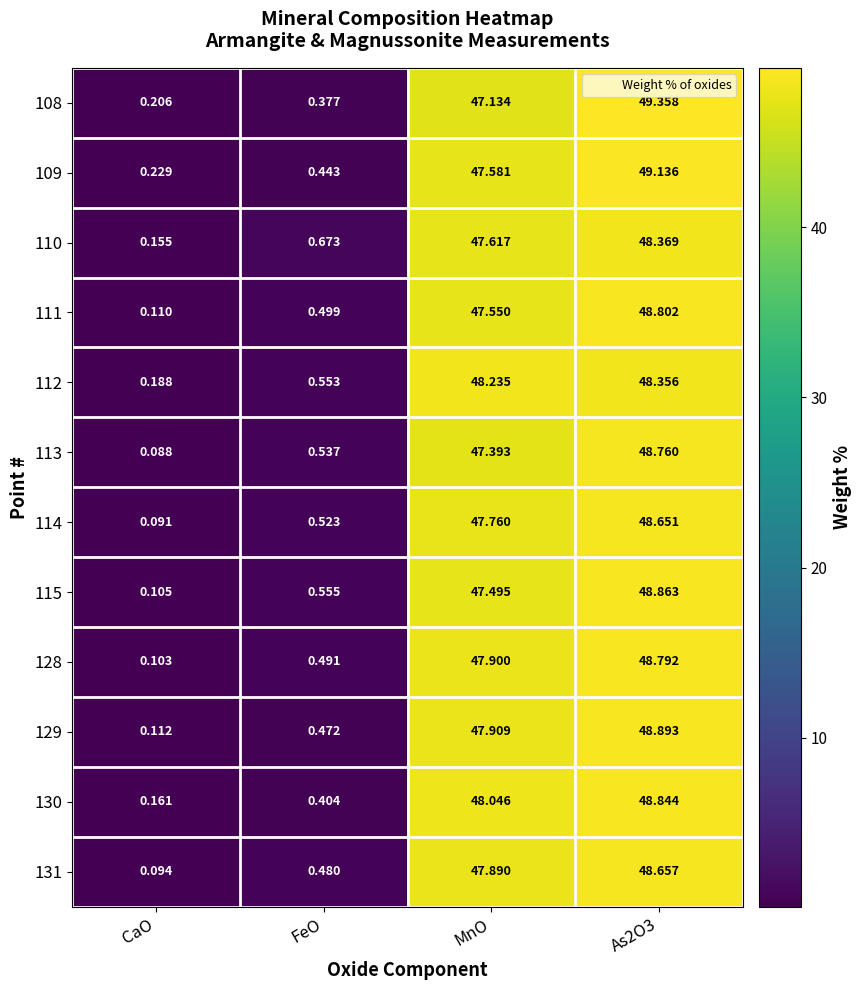

At which label does 111 first exceed 47?

MnO